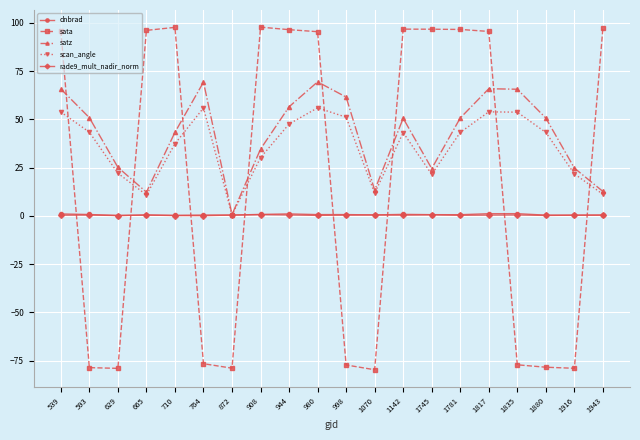

Between which two adjacent categories do dnbrad and sata first intersect?

539 and 593